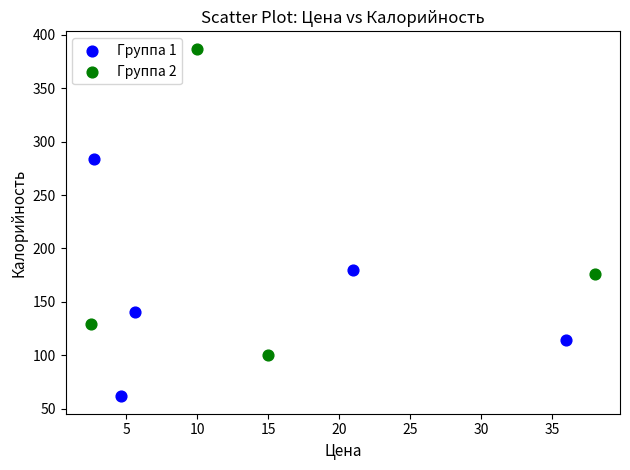

Which series contains the lowest Y value?

Группа 1